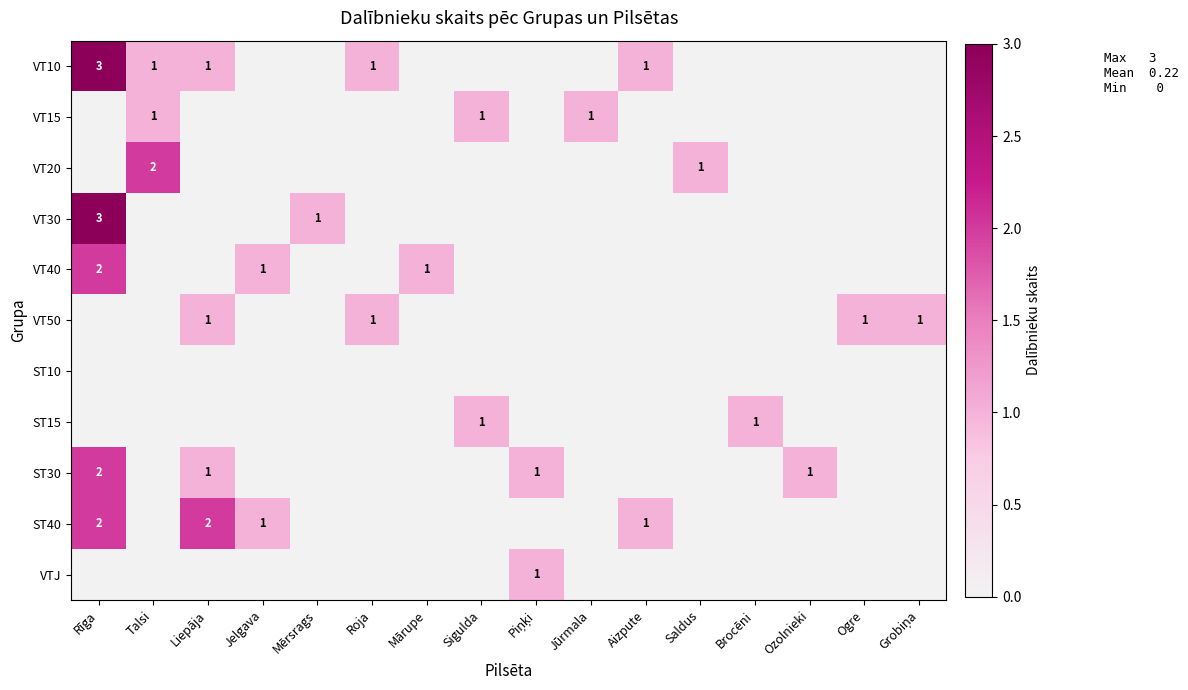

Which series has the widest spread of values?

VT10